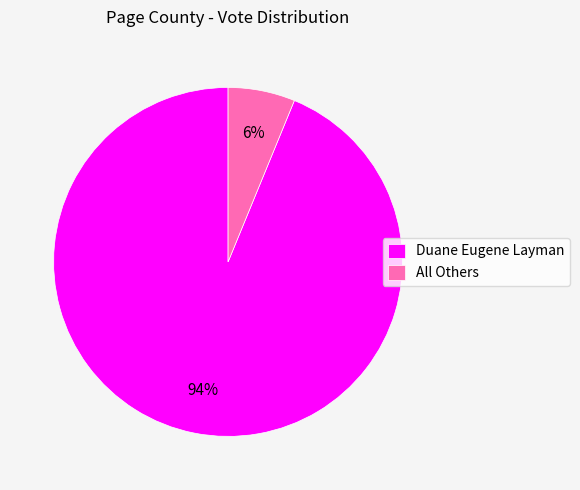

To the nearest percent, what portion does All Others represent?

6%